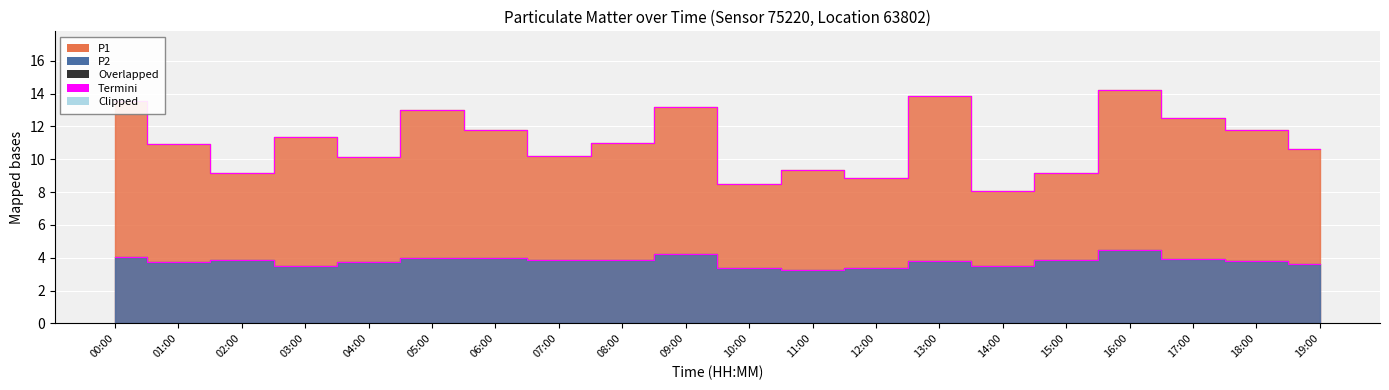

Reading left to right, list all the values displayed in this chart.

P1: 00:00=13.5	01:00=10.9	02:00=9.2	03:00=11.3	04:00=10.2	05:00=13.0	06:00=11.8	07:00=10.2	08:00=11.0	09:00=13.2	10:00=8.5	11:00=9.3	12:00=8.8	13:00=13.8	14:00=8.1	15:00=9.2	16:00=14.2	17:00=12.5	18:00=11.8	19:00=10.6
P2: 00:00=4.0	01:00=3.7	02:00=3.9	03:00=3.5	04:00=3.7	05:00=4.0	06:00=4.0	07:00=3.9	08:00=3.9	09:00=4.2	10:00=3.4	11:00=3.3	12:00=3.4	13:00=3.8	14:00=3.5	15:00=3.9	16:00=4.5	17:00=4.0	18:00=3.8	19:00=3.6